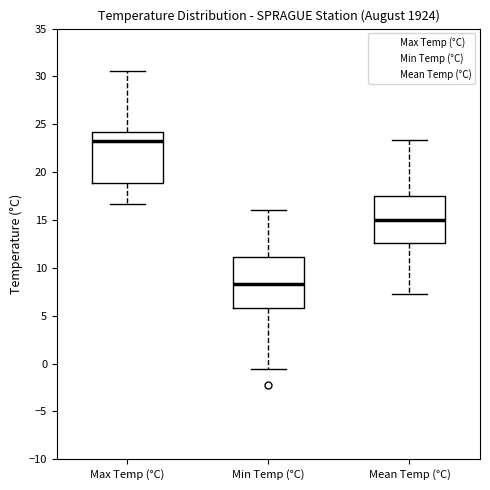

Reading left to right, transcribe this box plot: for each box, give where its median line is, the range the box spans, and where its two whiskers end, as read against the y-axis. The values are not printed on the chart, so give them approximately, as read against the axis.

Max Temp (°C): median 23.5, box 19.0 to 24.0, whiskers 16.5 to 30.5
Min Temp (°C): median 8.5, box 6.0 to 11.0, whiskers -0.5 to 16.0
Mean Temp (°C): median 15.0, box 12.5 to 17.5, whiskers 7.5 to 23.5